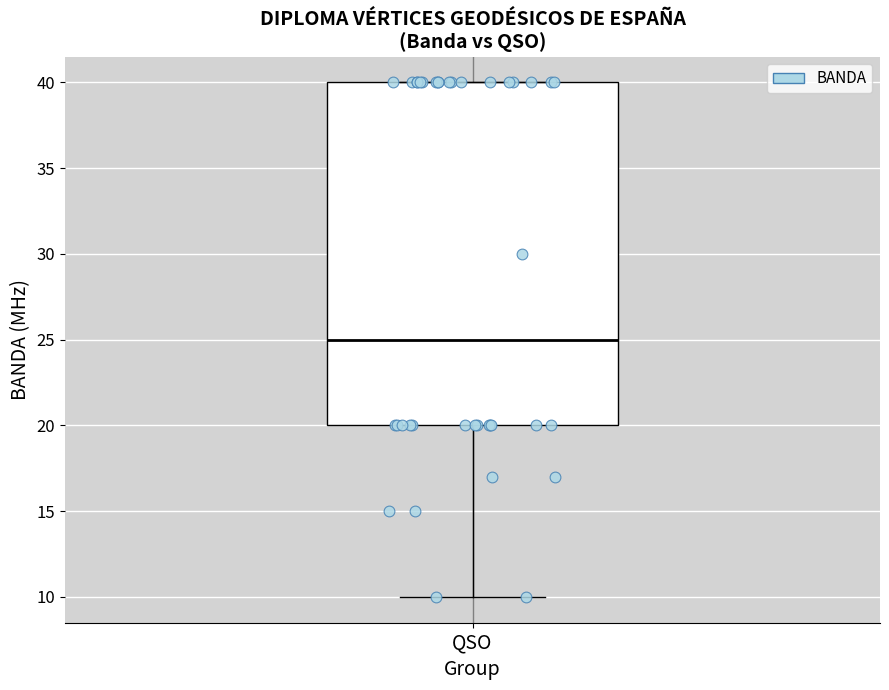

Read this box plot against the y-axis: the position of the median line, the range covered by the box, and the ends of both whiskers. The values are not printed on the chart, so give them approximately, as read against the axis.

median 25, box 20 to 40, whiskers 10 to 40